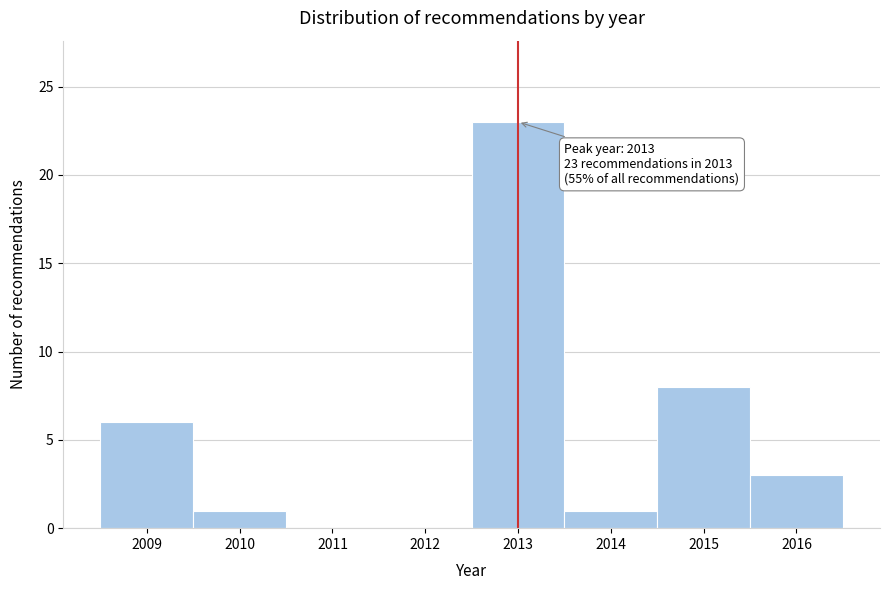

Over which range of the x-axis is the bar tallest?

2012.5 to 2013.5